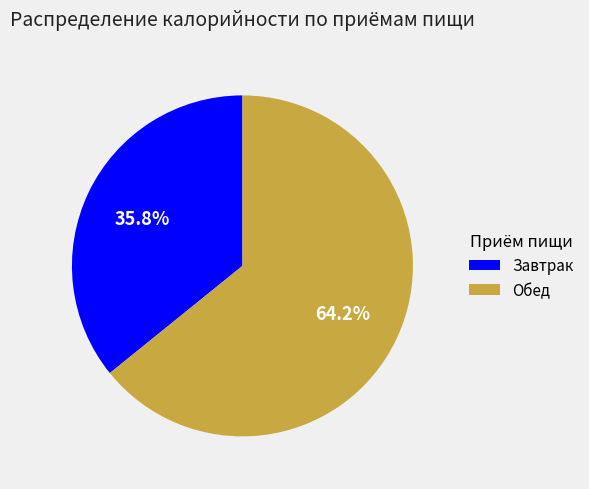

Which has a higher value, Обед or Завтрак?

Обед